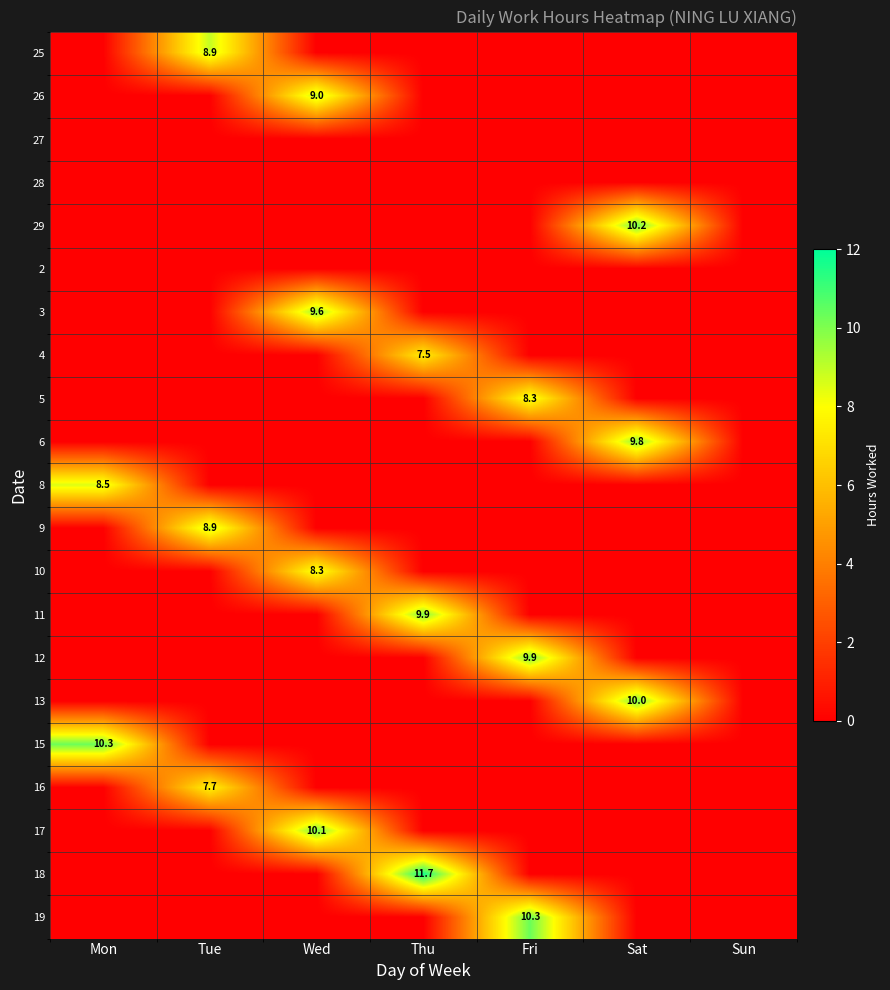

List the series in order of their peak value, lowest first.

27, 28, 2, 4, 16, 10, 5, 8, 9, 25, 26, 3, 6, 11, 12, 13, 17, 29, 15, 19, 18